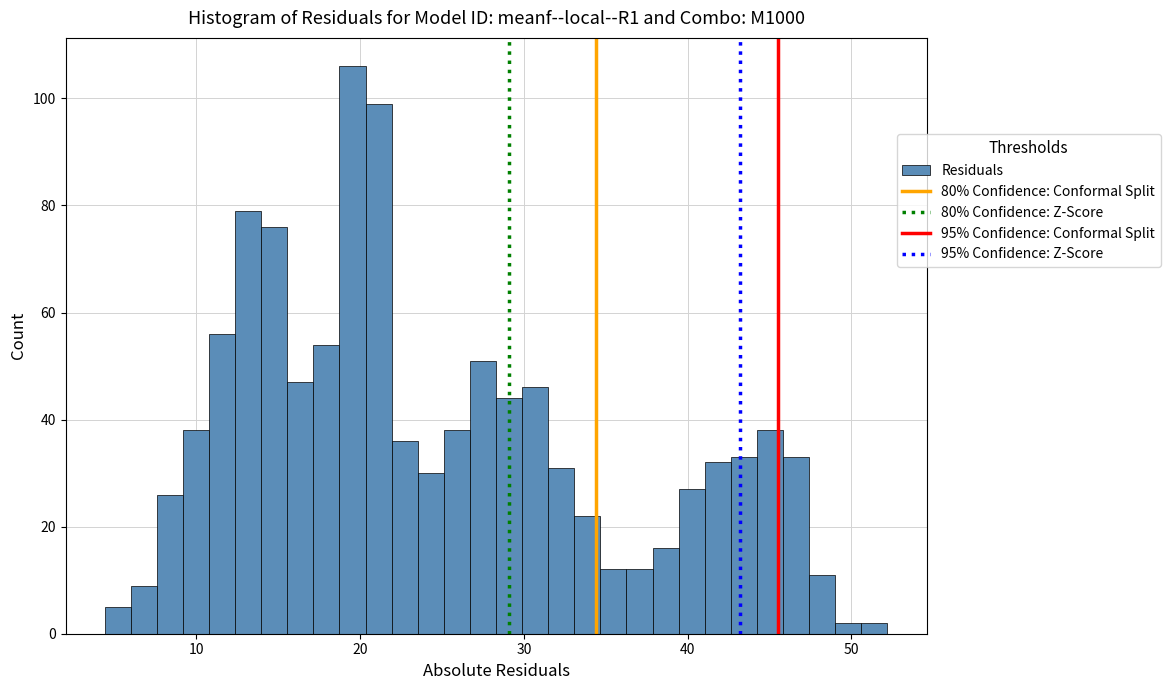

Read against the x-axis, roughly where is the centre of the tallest bar?

20